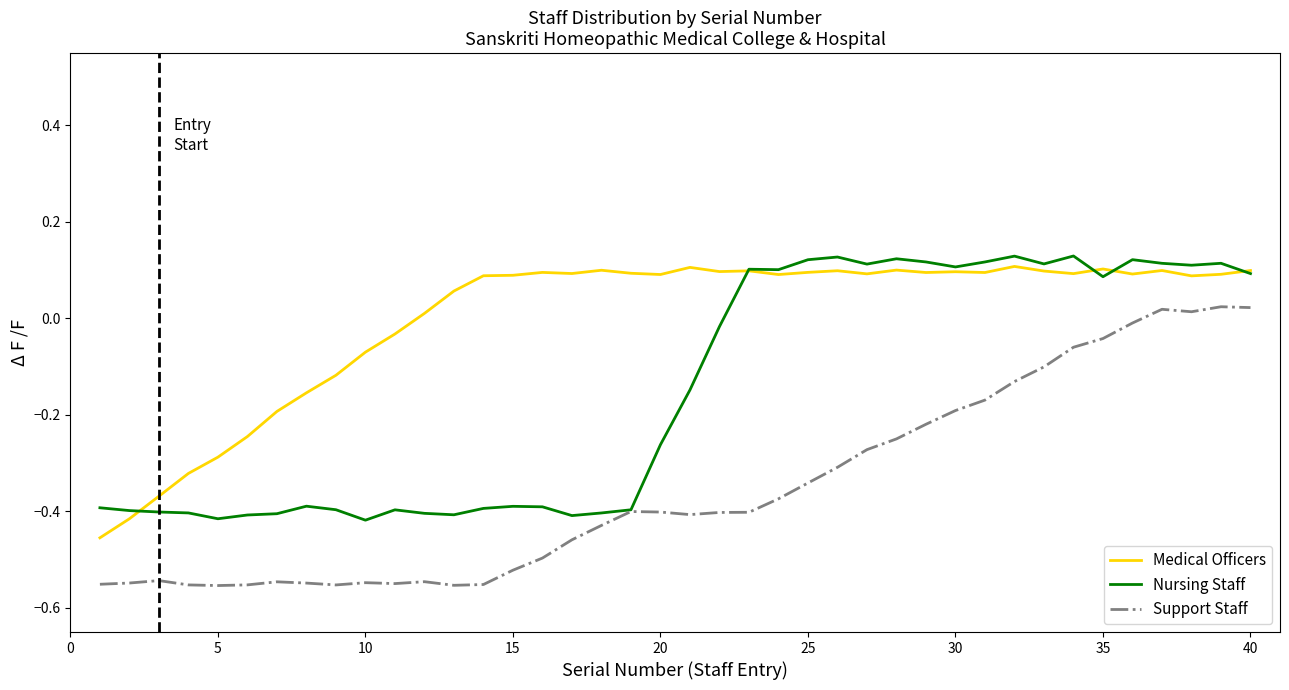

List the series in order of their overall mean, lowest first.

Support Staff, Nursing Staff, Medical Officers